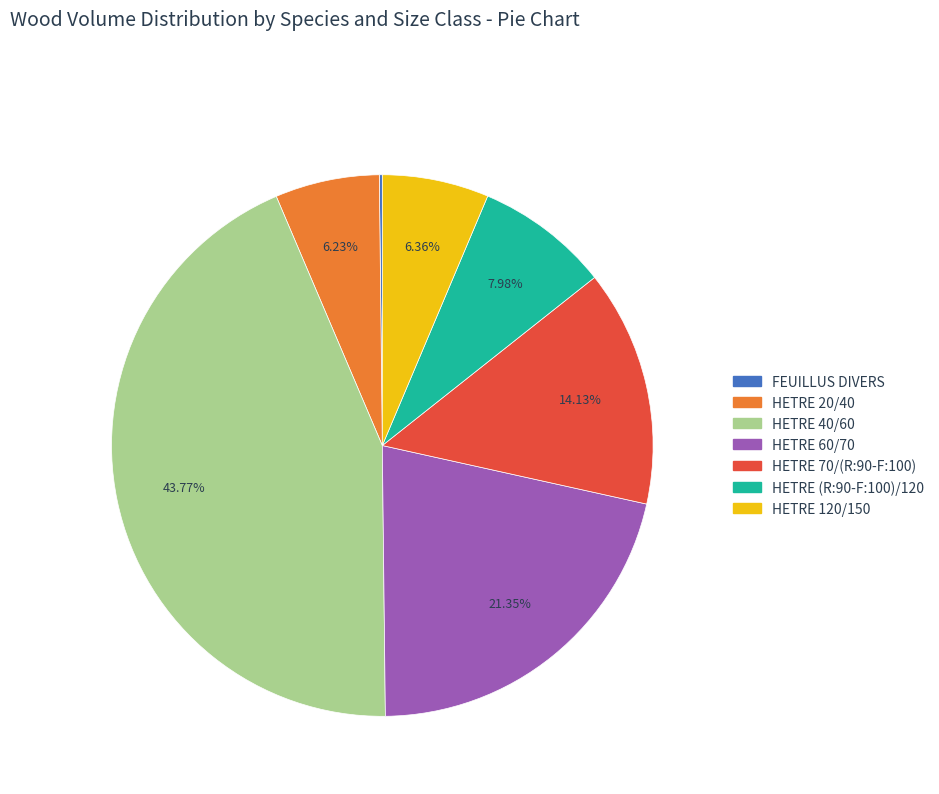

To the nearest percent, what is the difference between the largest and smallest slice percentages?

44%